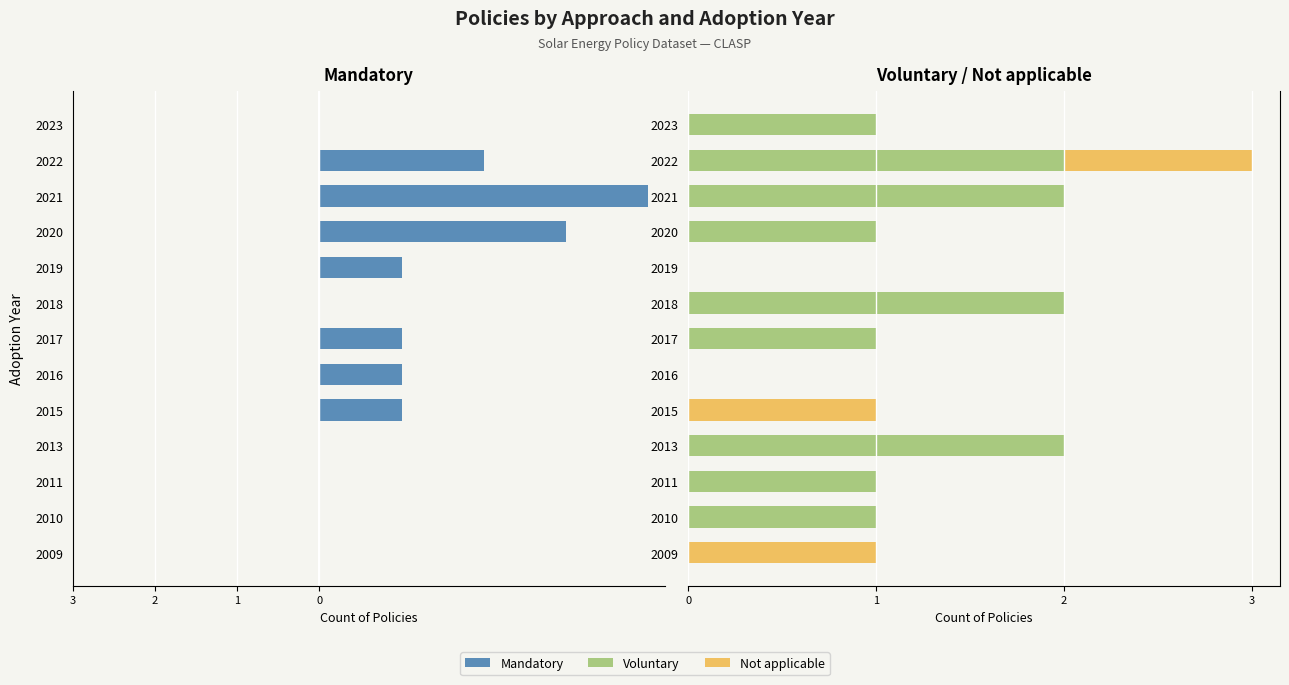

Which series has the largest range (max minus min)?

Mandatory